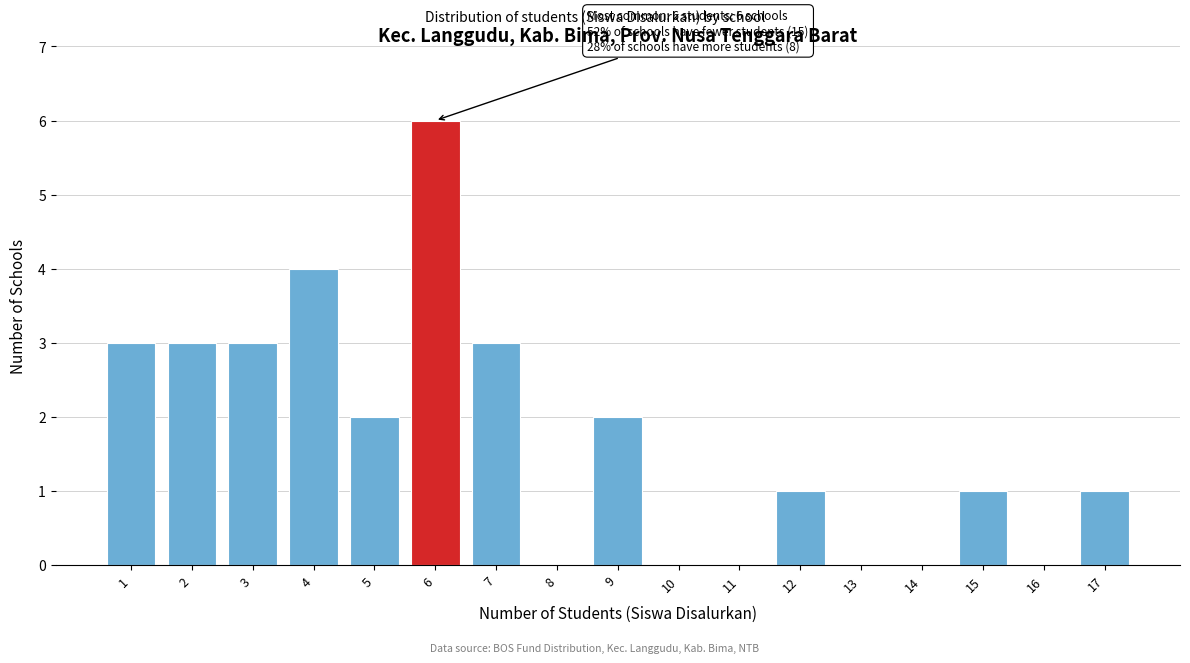

Reading left to right, extract all data points from this chart.

1=3	2=3	3=3	4=4	5=2	6=6	7=3	8=0	9=2	10=0	11=0	12=1	13=0	14=0	15=1	16=0	17=1